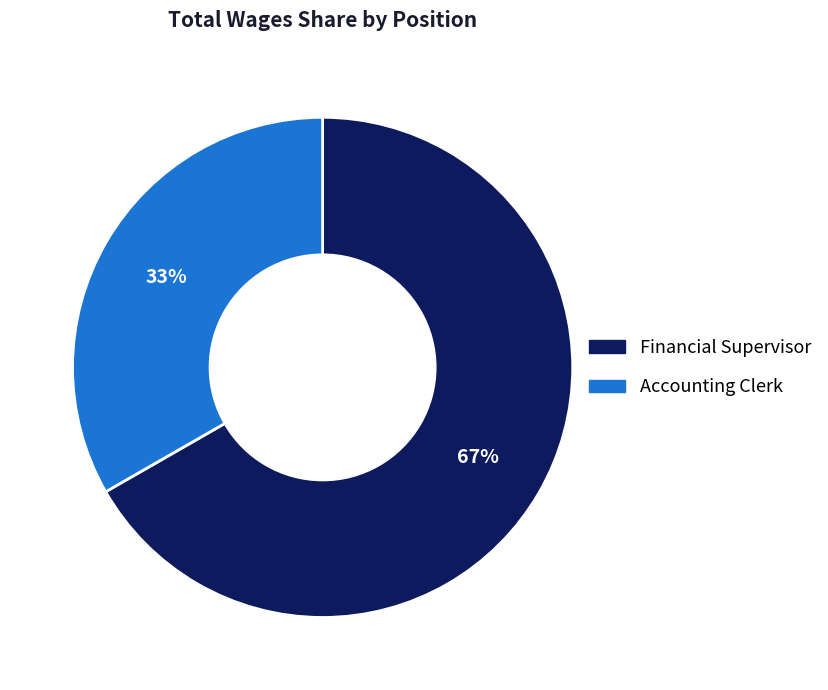

To the nearest percent, what is the combined percentage of Financial Supervisor and Accounting Clerk?

100%